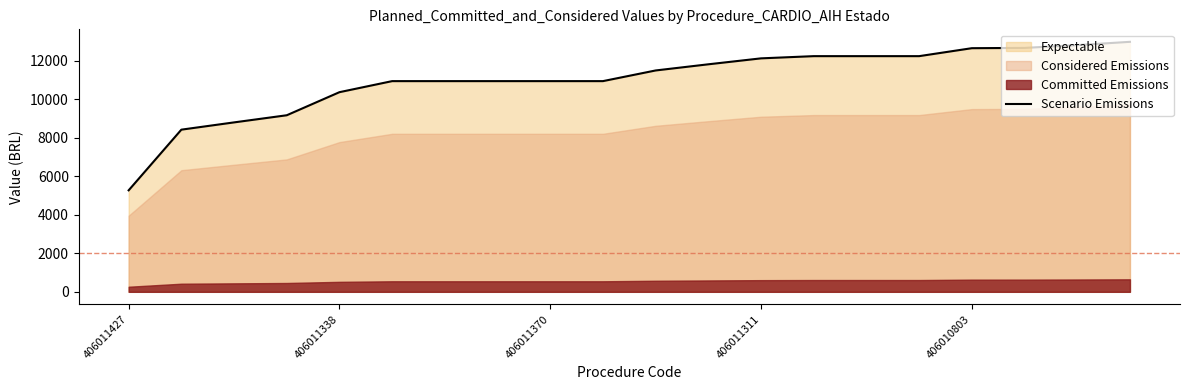

How many lines are shown in the chart?

1